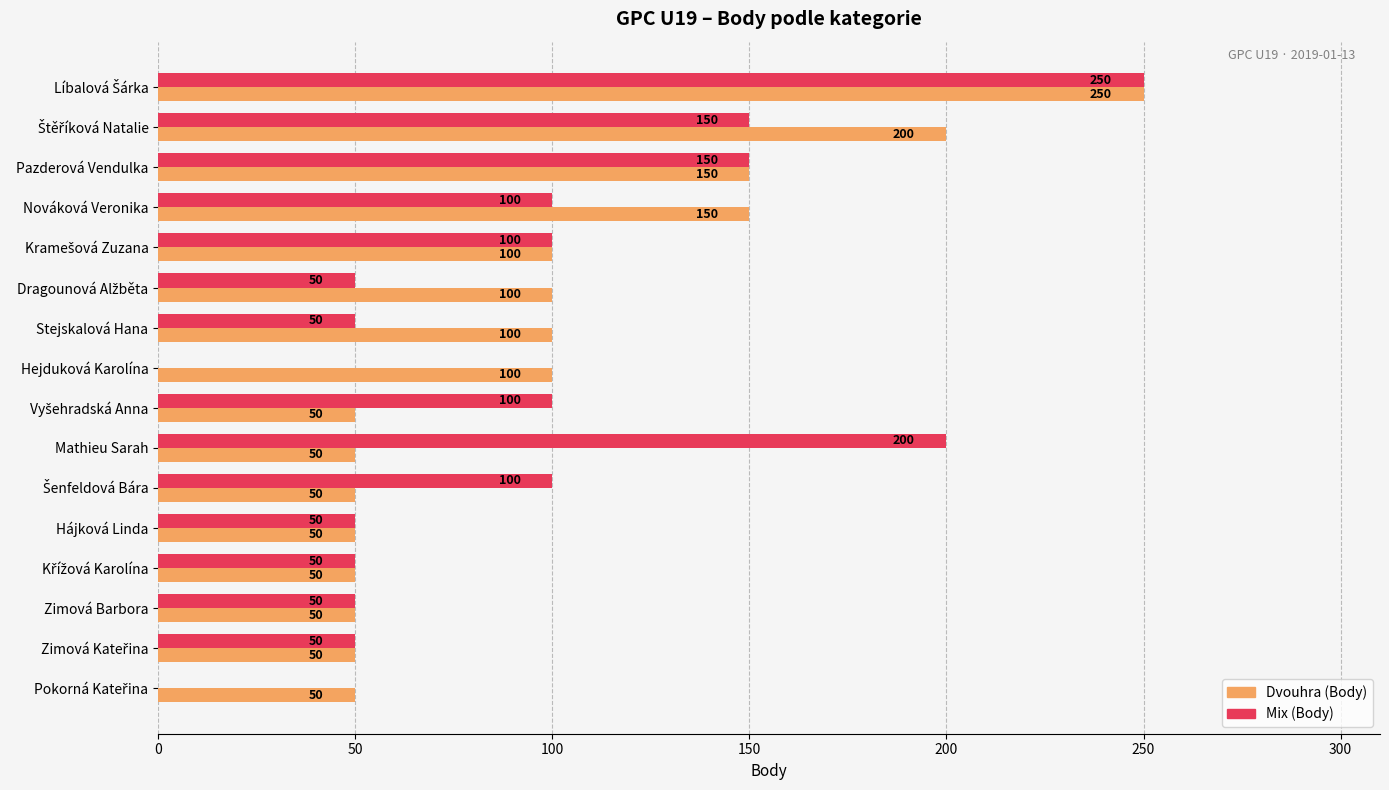

Which series has the widest spread of values?

Mix (Body)